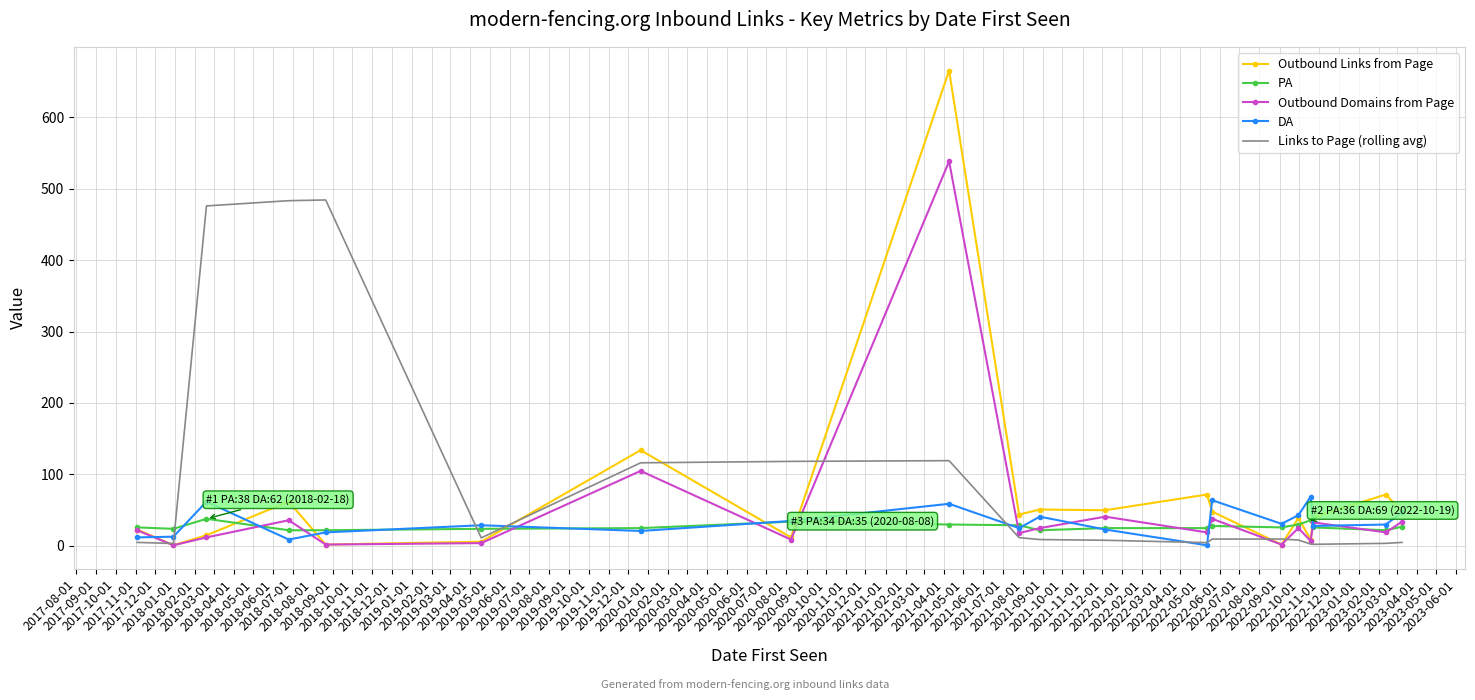

Which series has the largest range (max minus min)?

Outbound Links from Page